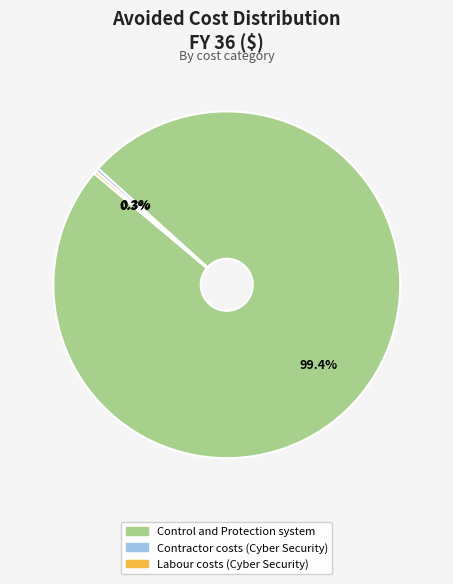

Does Contractor costs (Cyber Security) represent more than half of the total?

No